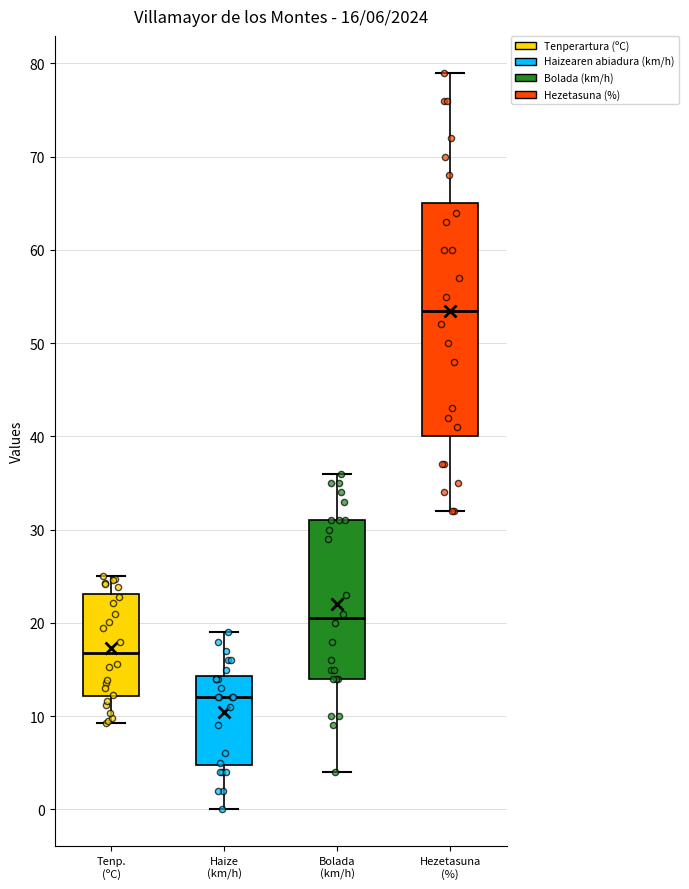

Which box is the tallest, from its lower edge to its upper edge?

Hezetasuna (%)